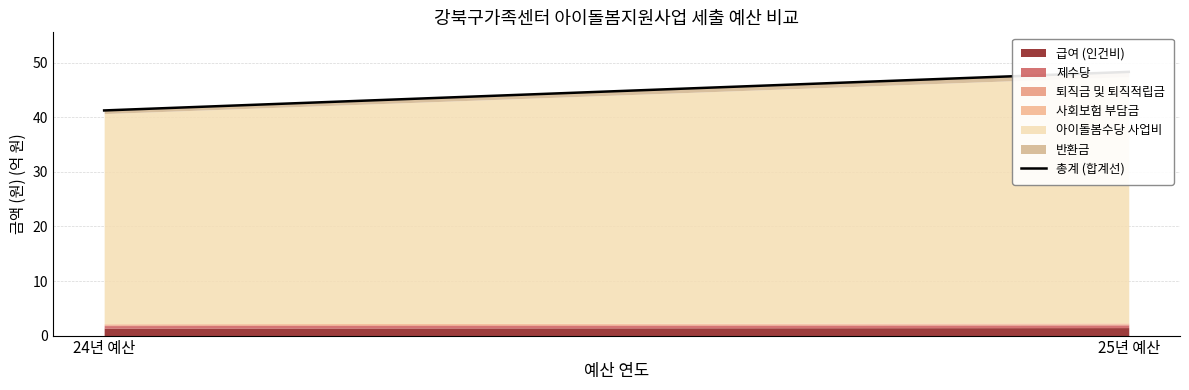

What is the difference between the values at 24년 예산 and 25년 예산?

7.1